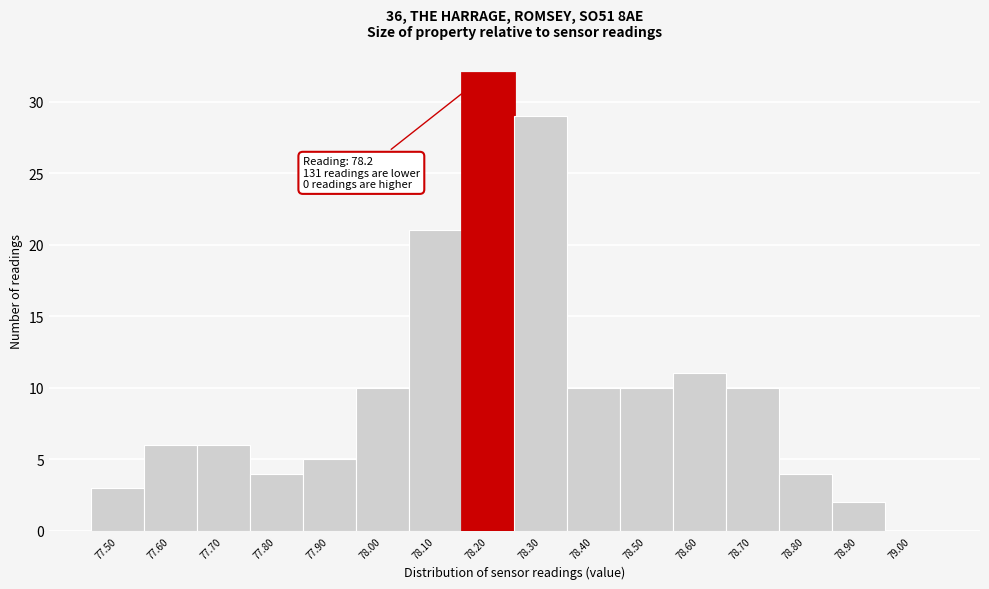

Over which range of the x-axis is the bar tallest?

78.15 to 78.25